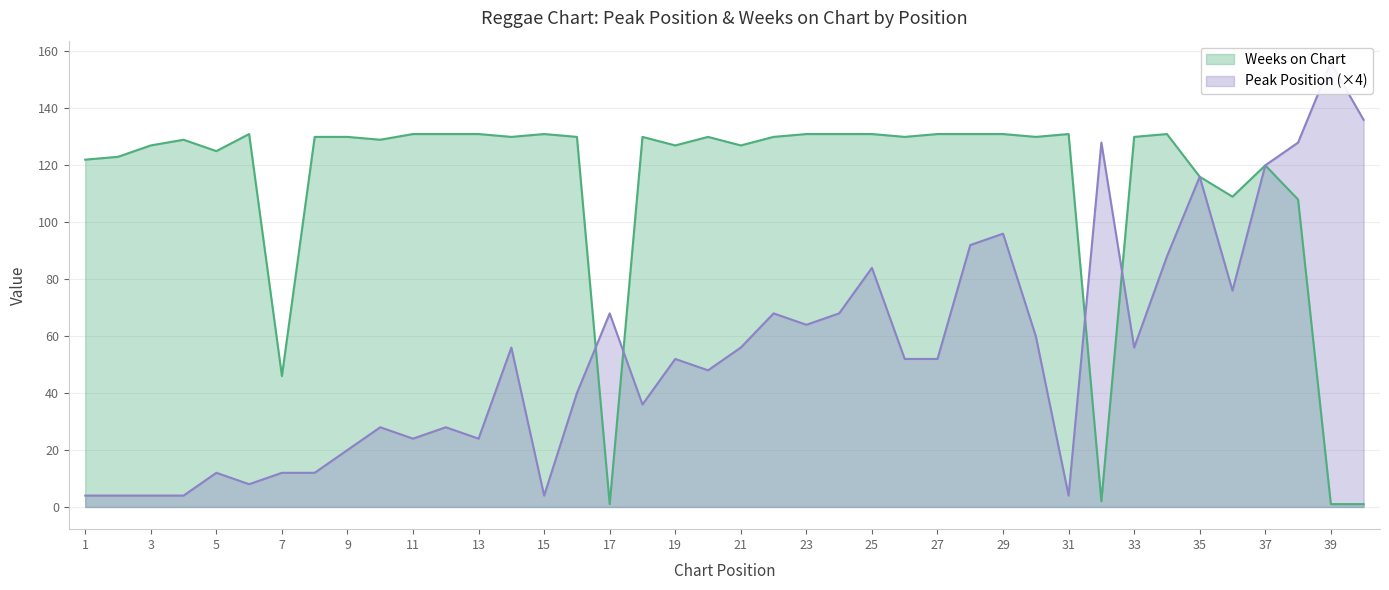

What is the value of the Peak Position point at the 29th from the left?

96